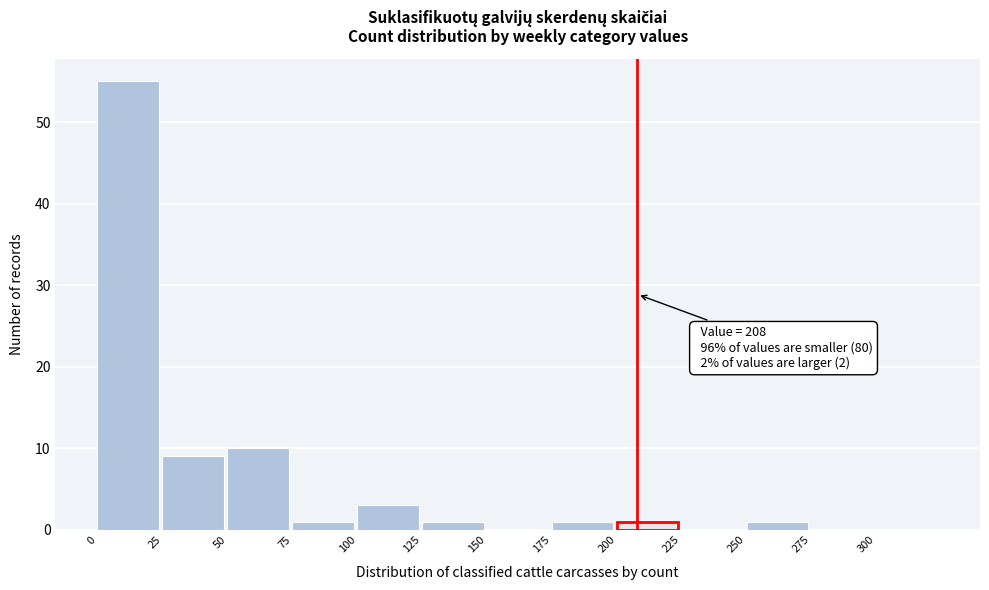

Over which range of the x-axis is the bar tallest?

0 to 25